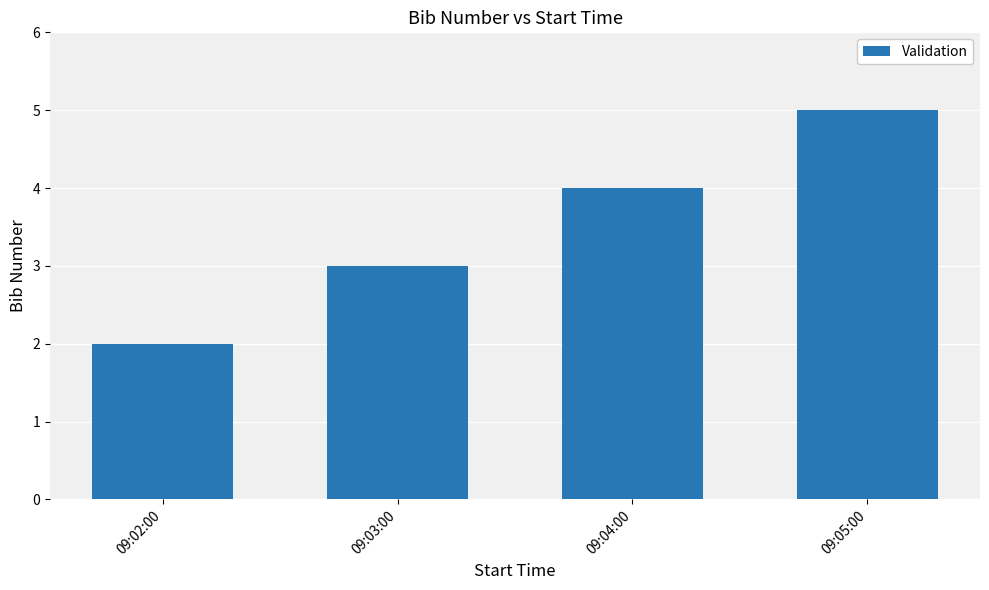

How many series are shown in this chart?

1